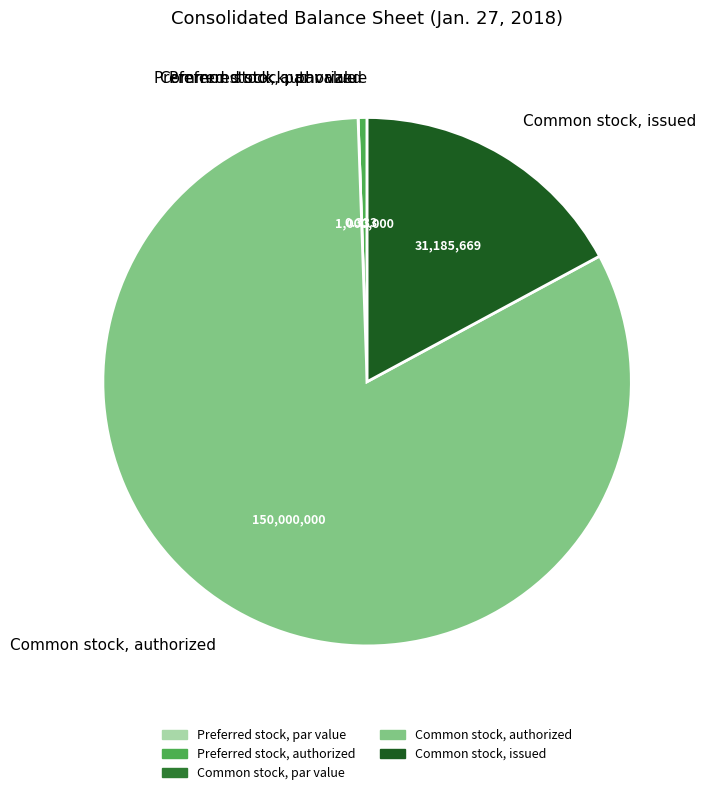

Does Common stock, issued account for over 50% of the chart?

No